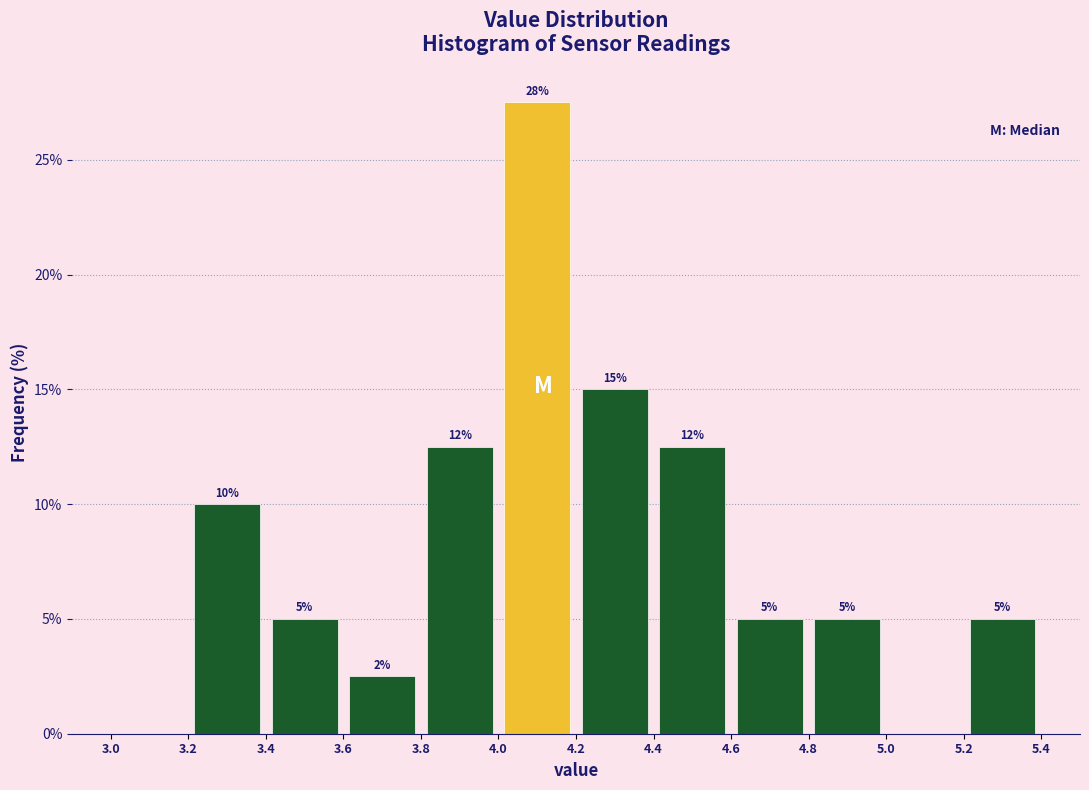

Which range on the x-axis has the tallest bar?

4.0 to 4.2